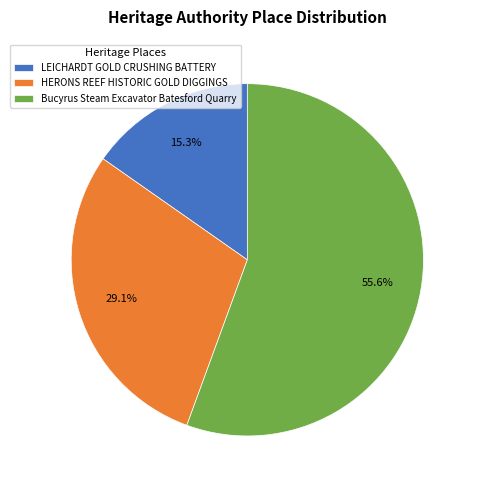

Does Bucyrus Steam Excavator Batesford Quarry represent more than half of the total?

Yes